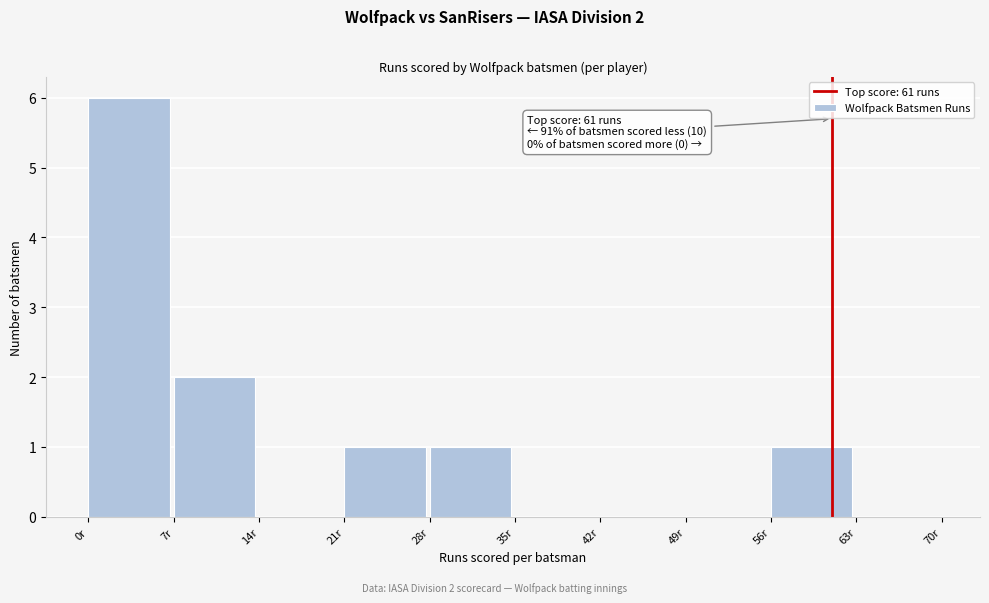

Which range on the x-axis has the tallest bar?

0 to 7